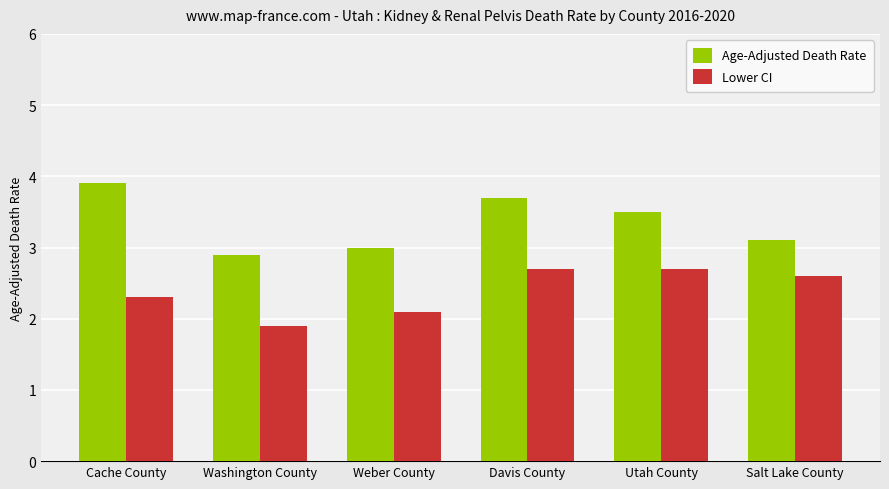

What is the difference between the maximum and minimum values in the Lower CI series?

0.8